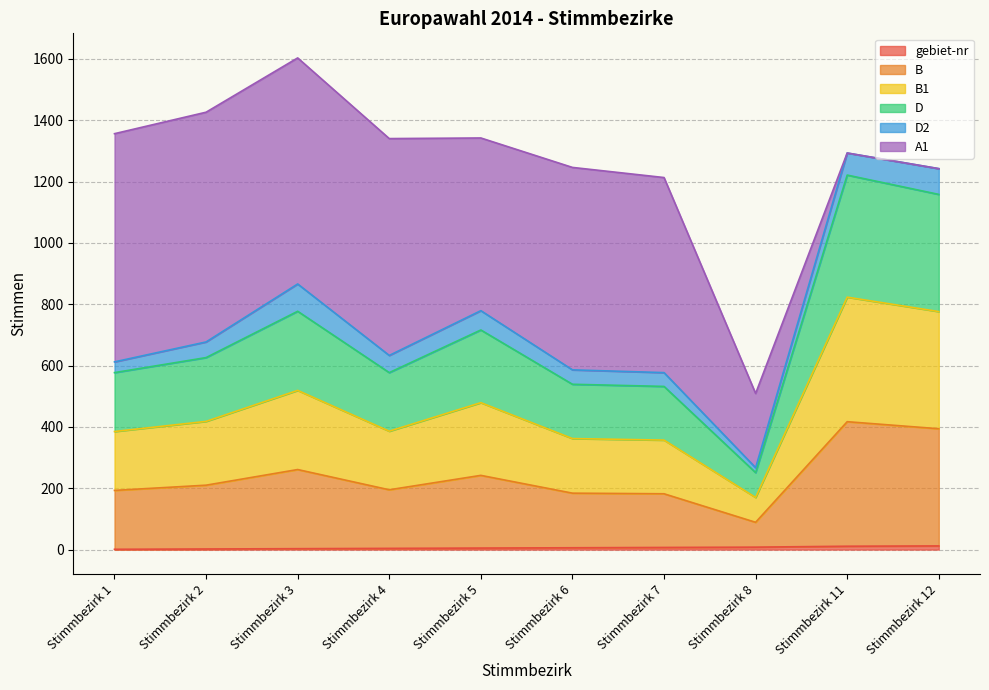

Does the chart display data point markers on the line(s)?

No